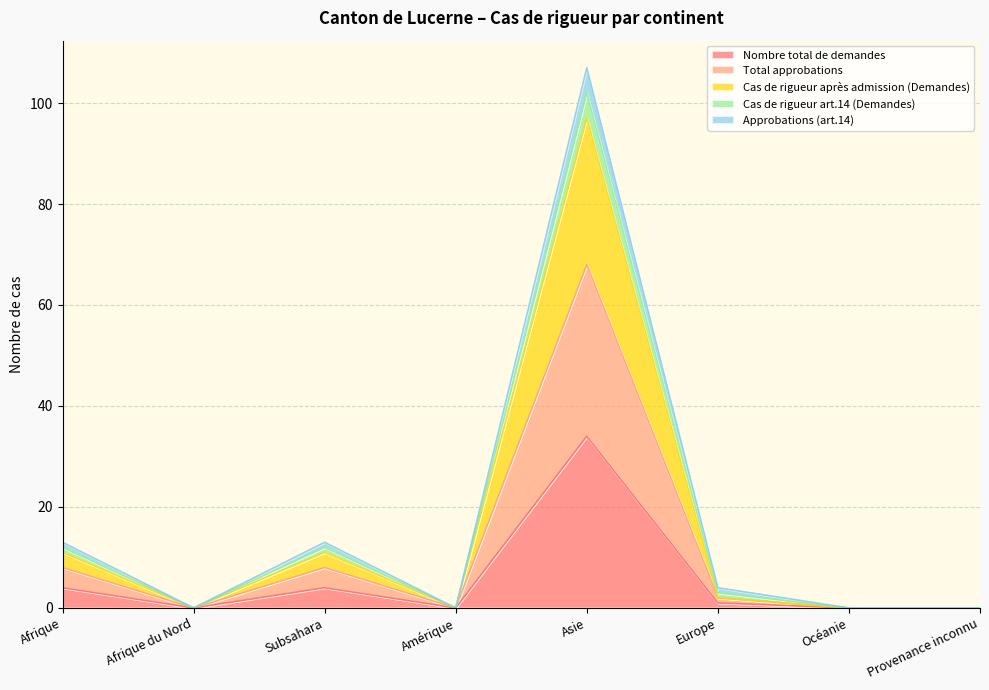

Count the number of data series in this chart.

5